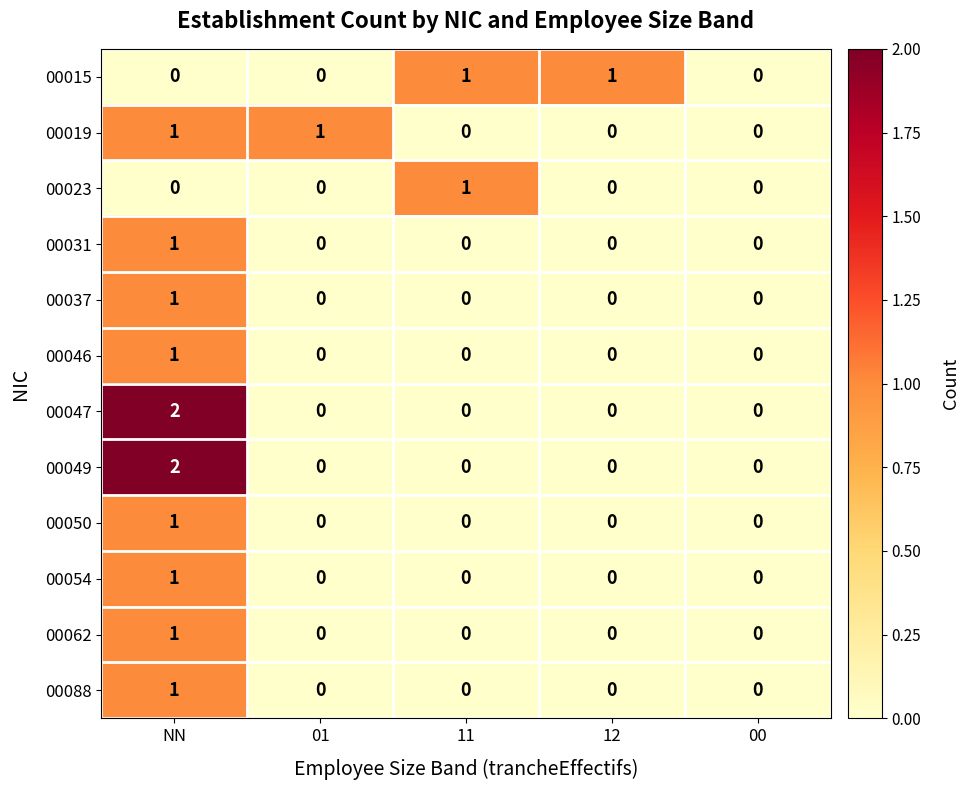

How many distinct data groups are displayed?

12